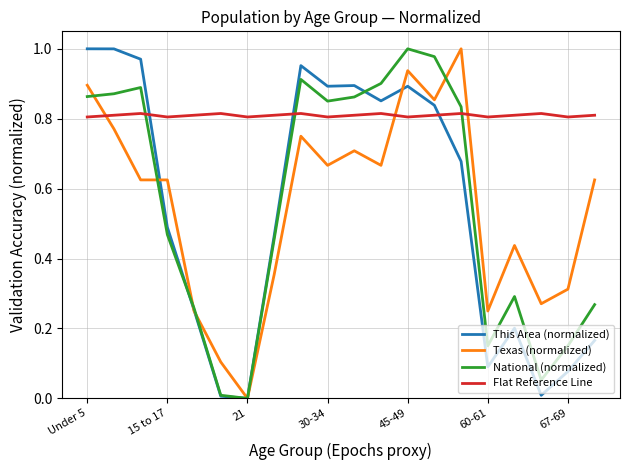

True or false: Texas (normalized) and Flat Reference Line cross at least once.

True